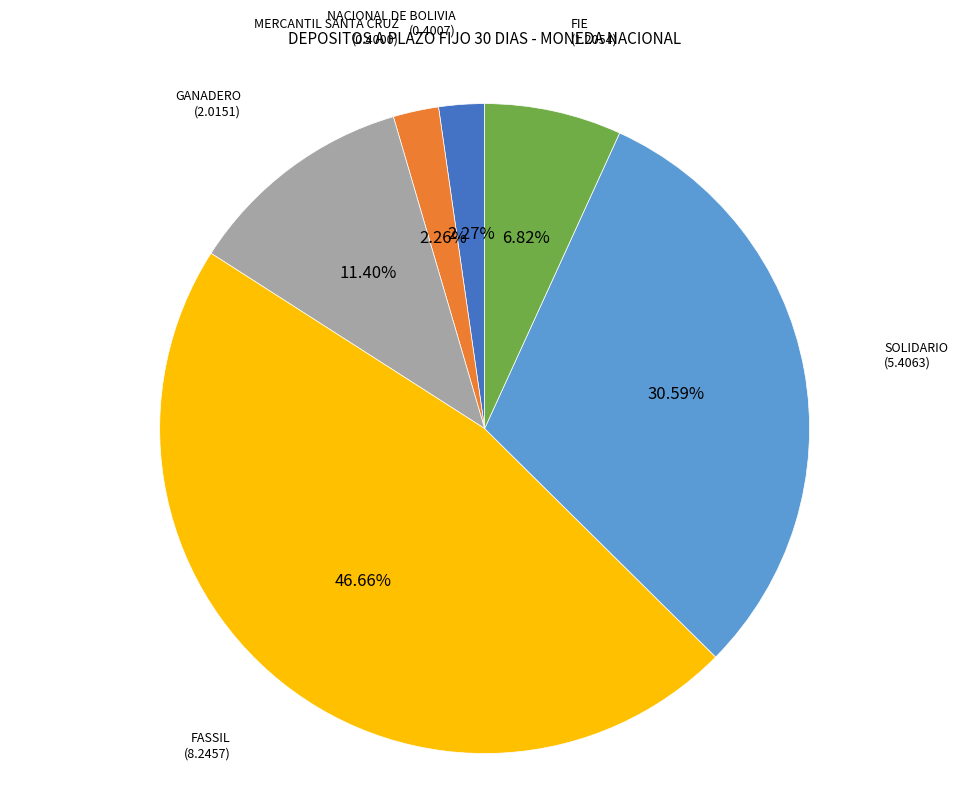

To the nearest percent, what is the difference between the largest and smallest slice percentages?

44%